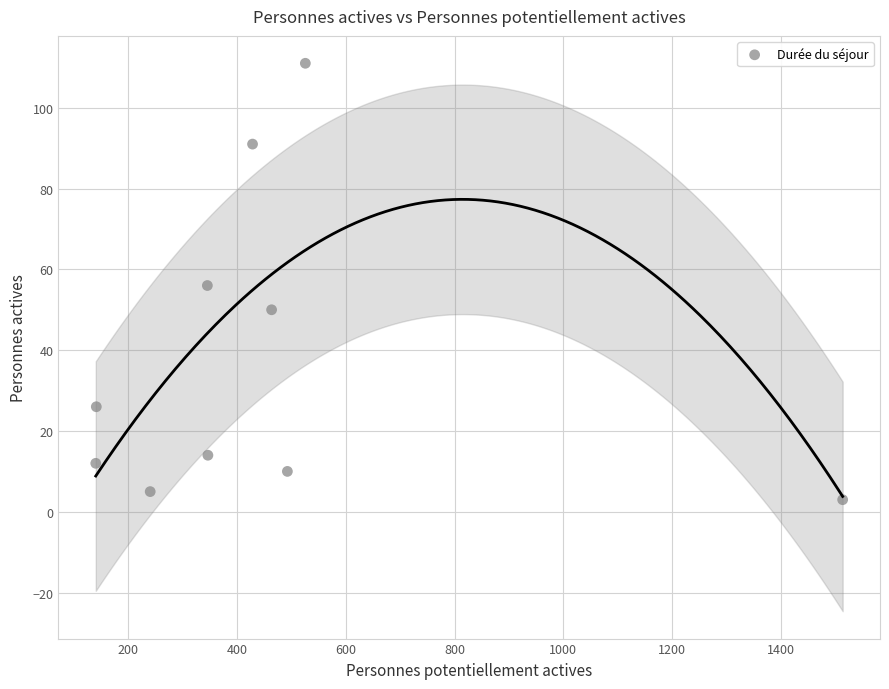

What is the range of X values (max minus min)?

1372